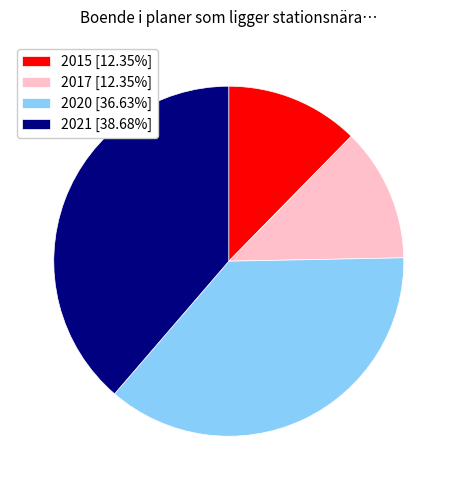

Is the sum of 2015 [12.35%] and 2021 [38.68%] greater than half?

Yes